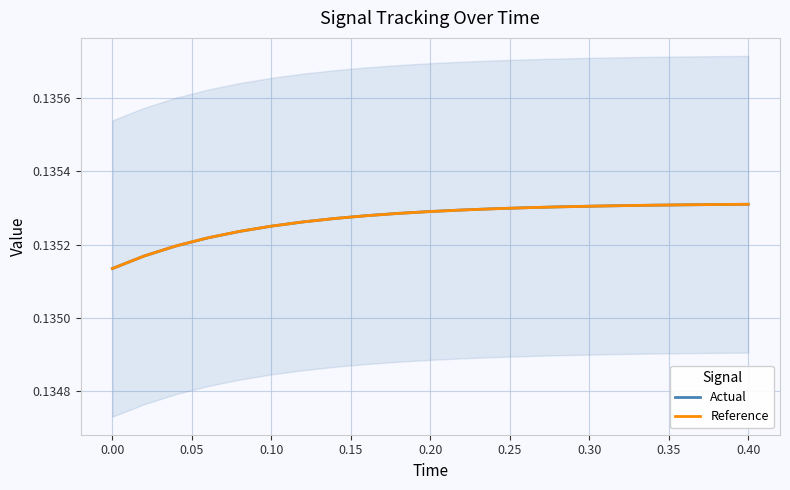

True or false: Reference and Actual cross at least once.

True